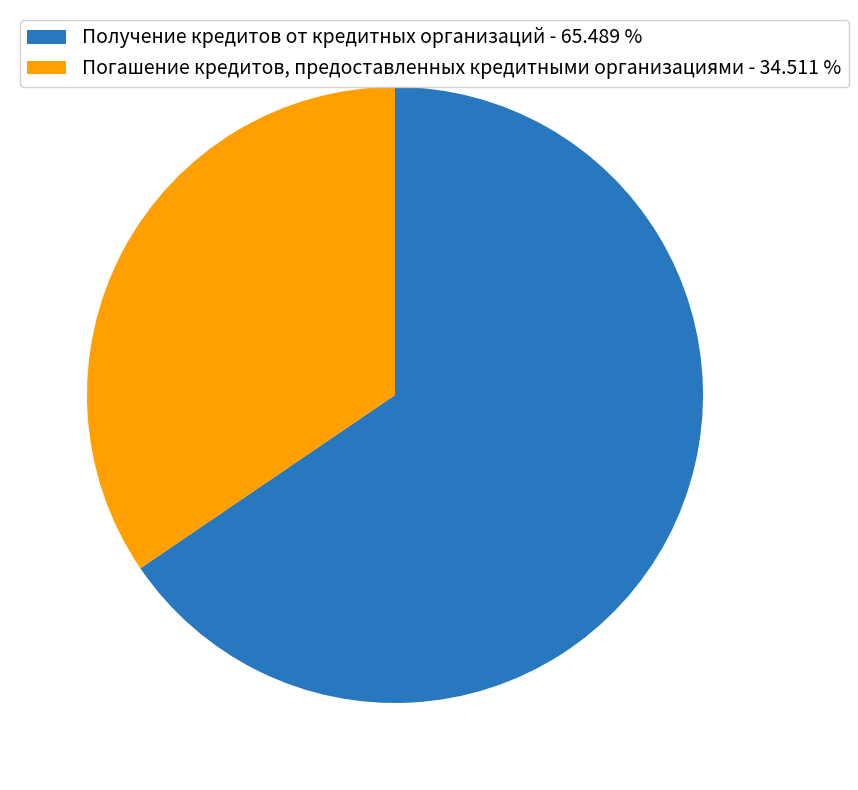

Do Получение кредитов от кредитных организаций and Погашение кредитов, предоставленных кредитными организациями together represent more than half of the pie?

Yes